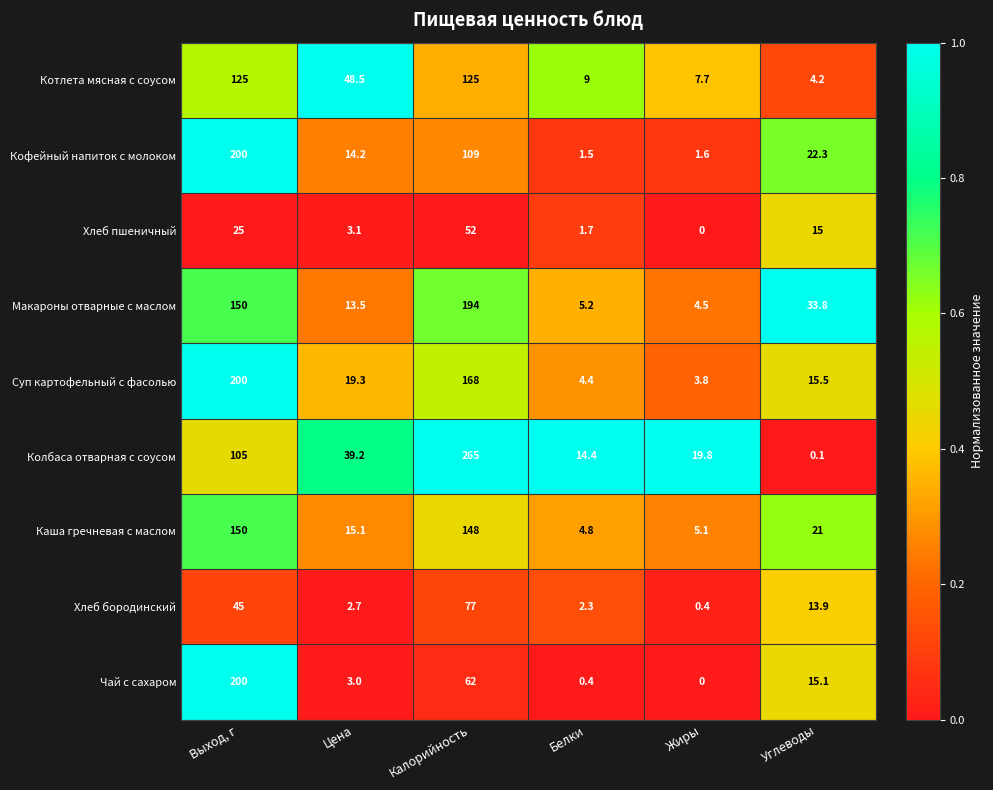

What is the spread (max minus min) of values at Белки?

14.0